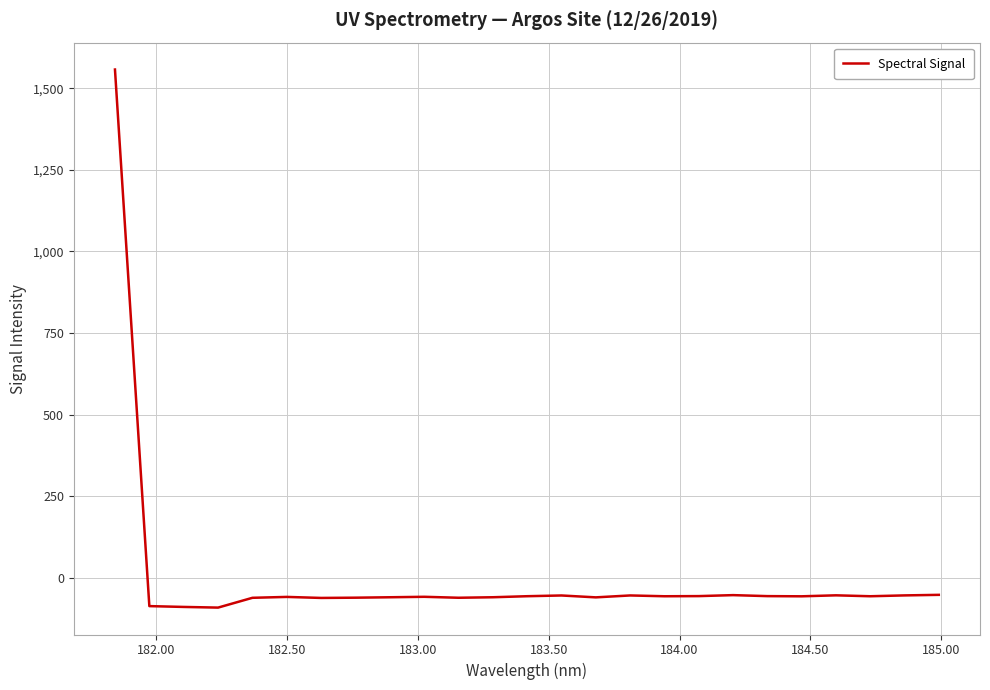

What is the difference between the maximum and minimum values?

1648.9